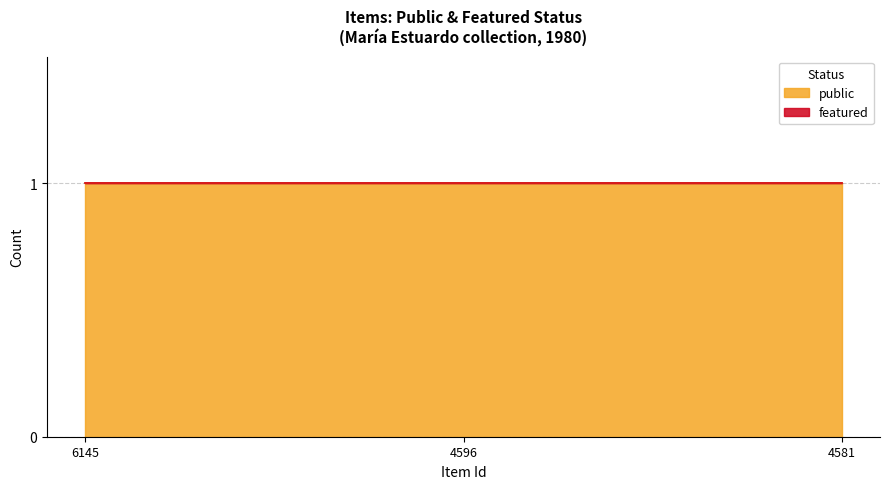

What are all the series names shown in the legend?

public, featured